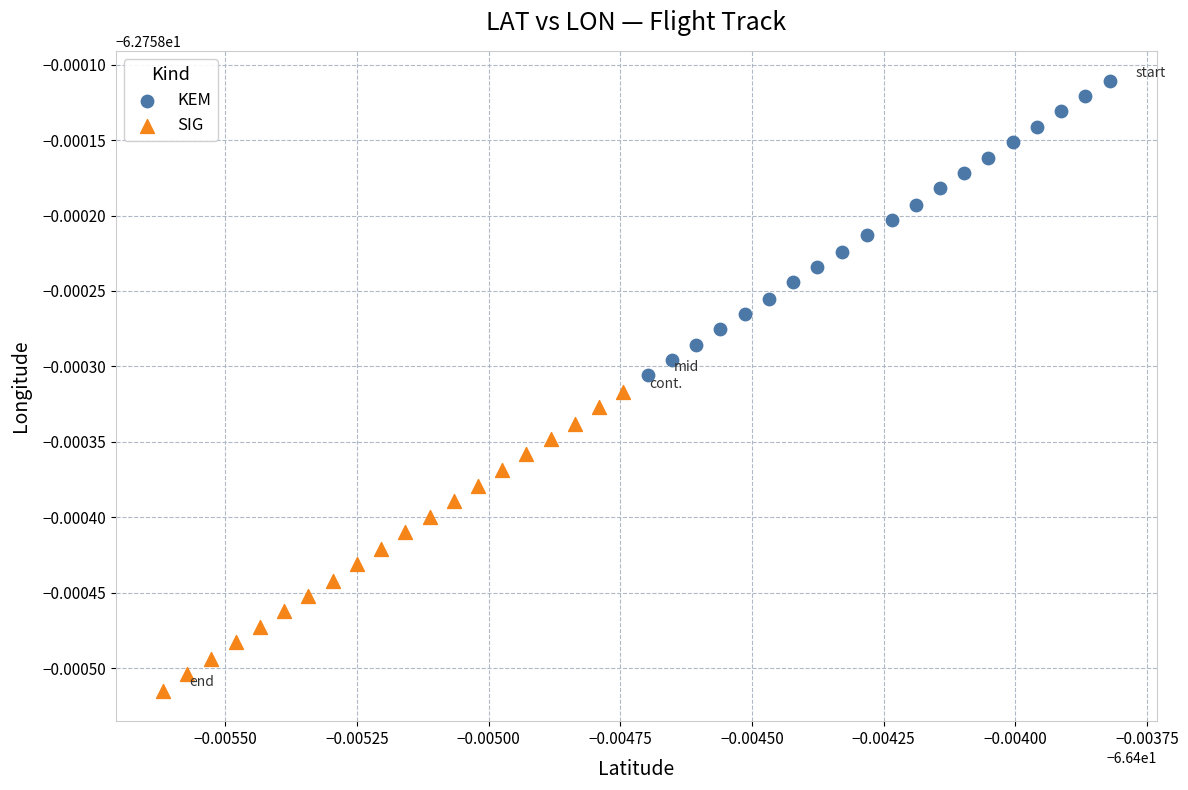

Which series reaches the maximum Y coordinate?

KEM